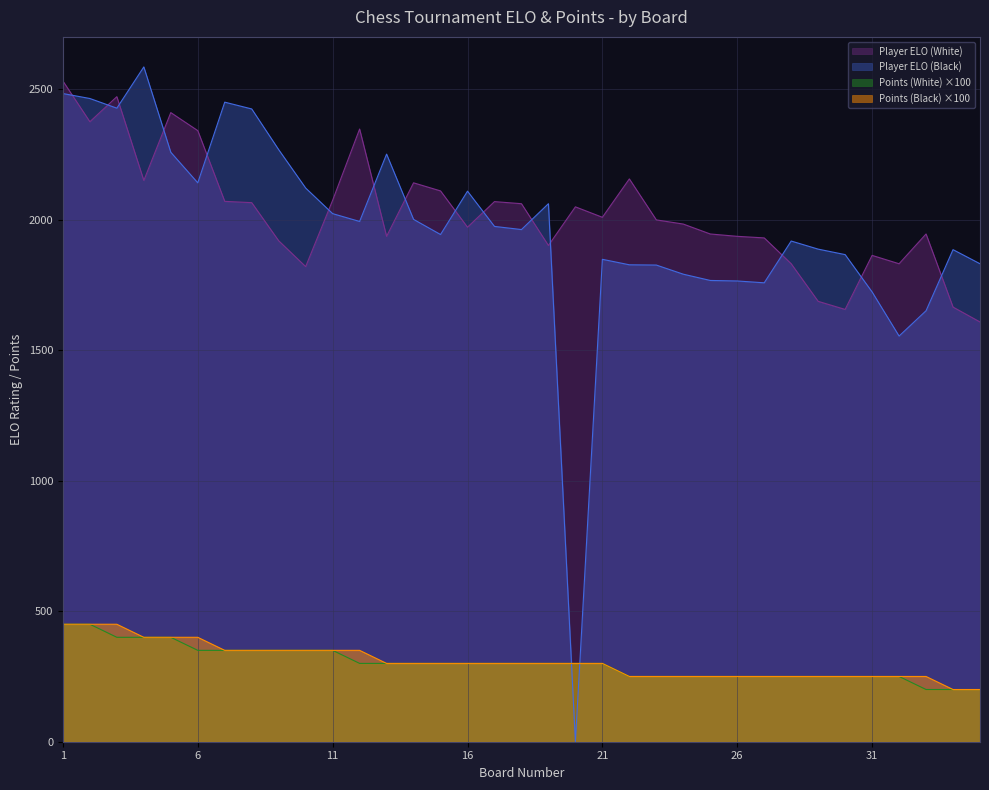

Count the Points (White) values in the range 250 to 350.

27